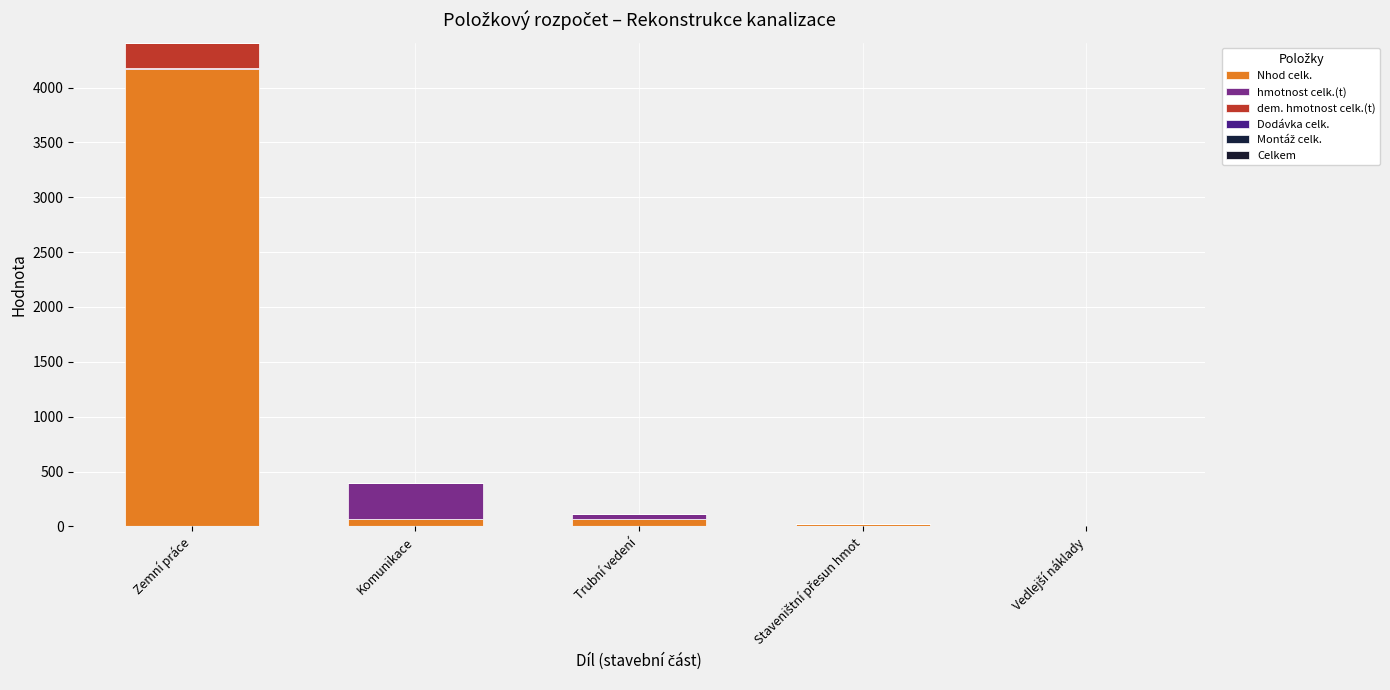

Between Komunikace and Staveništní přesun hmot, which series saw the biggest shift?

hmotnost celk.(t)